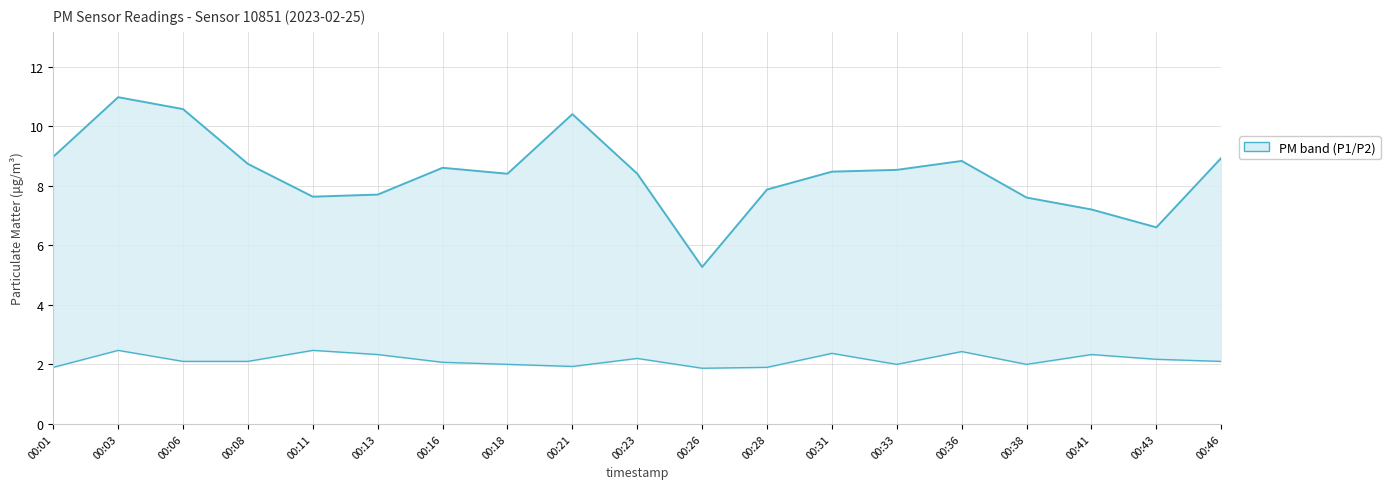

Is the value of P1 at 00:06 greater than the value of P2 at 00:33?

Yes